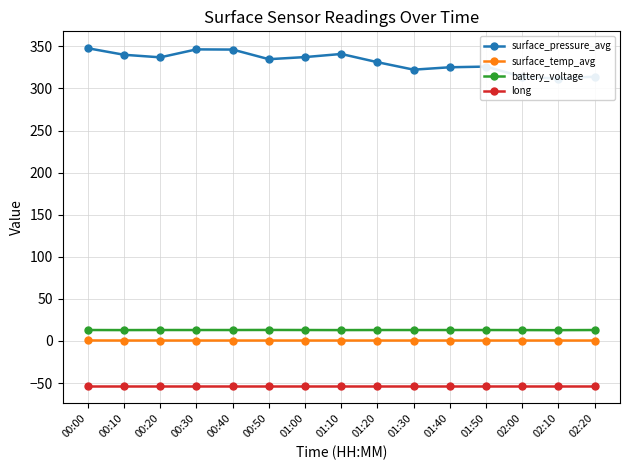

Reading right to left, transcribe all the data shown in this chart.

surface_pressure_avg: 02:20=313.9	02:10=311.8	02:00=313.8	01:50=326.0	01:40=325.2	01:30=322.3	01:20=331.2	01:10=341.0	01:00=337.3	00:50=334.7	00:40=346.2	00:30=346.4	00:20=337.0	00:10=340.0	00:00=347.8
surface_temp_avg: 02:20=0.5	02:10=0.5	02:00=0.5	01:50=0.5	01:40=0.5	01:30=0.5	01:20=0.5	01:10=0.5	01:00=0.5	00:50=0.5	00:40=0.5	00:30=0.5	00:20=0.5	00:10=0.5	00:00=0.6
battery_voltage: 02:20=13.0	02:10=12.8	02:00=12.9	01:50=13.0	01:40=13.0	01:30=13.0	01:20=13.0	01:10=12.9	01:00=13.0	00:50=13.1	00:40=13.0	00:30=13.0	00:20=13.0	00:10=12.9	00:00=13.0
long: 02:20=-54.1	02:10=-54.1	02:00=-54.1	01:50=-54.1	01:40=-54.1	01:30=-54.1	01:20=-54.1	01:10=-54.1	01:00=-54.1	00:50=-54.1	00:40=-54.1	00:30=-54.1	00:20=-54.1	00:10=-54.1	00:00=-54.1